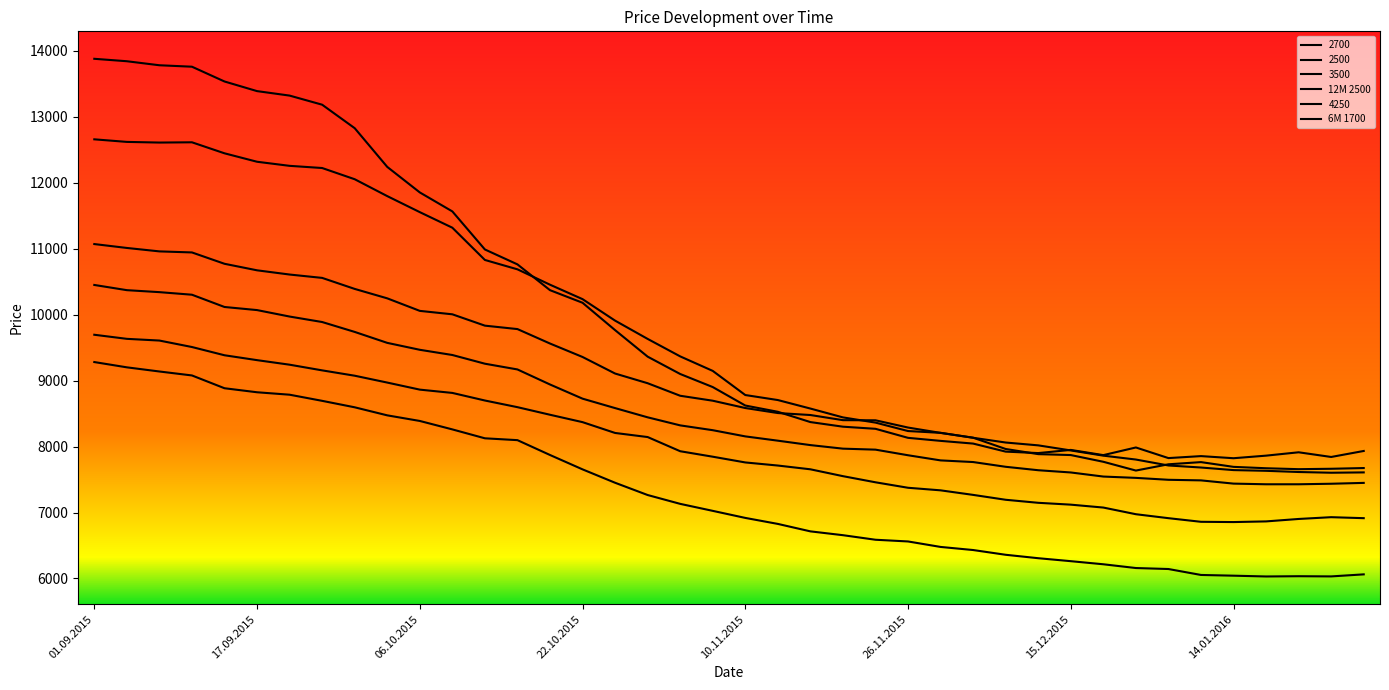

In 6M 1700, how many points are higher than both neighbors (excluding endpoints)?

1